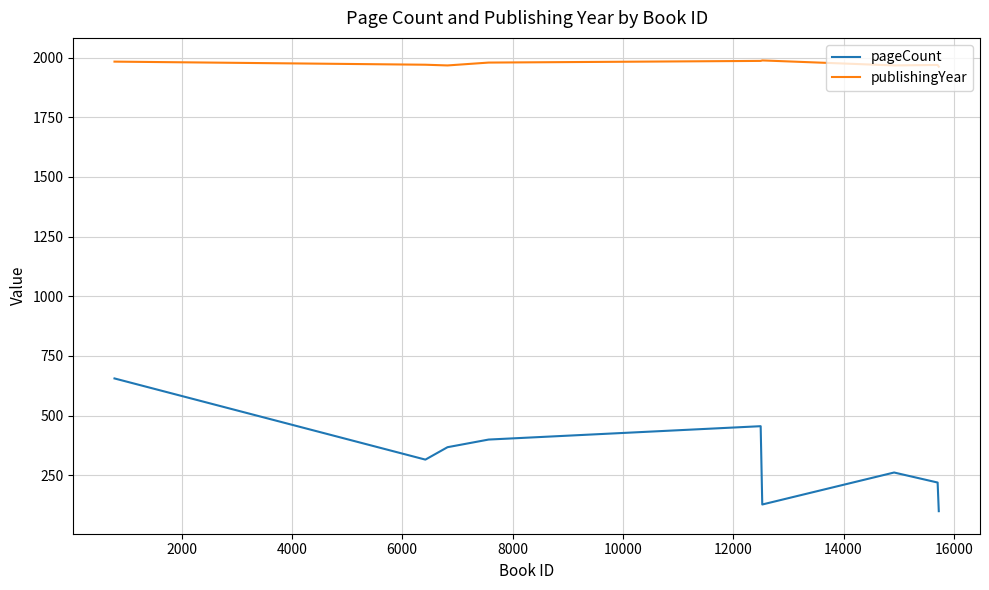

How many interior local peaks does the publishingYear series have?

2